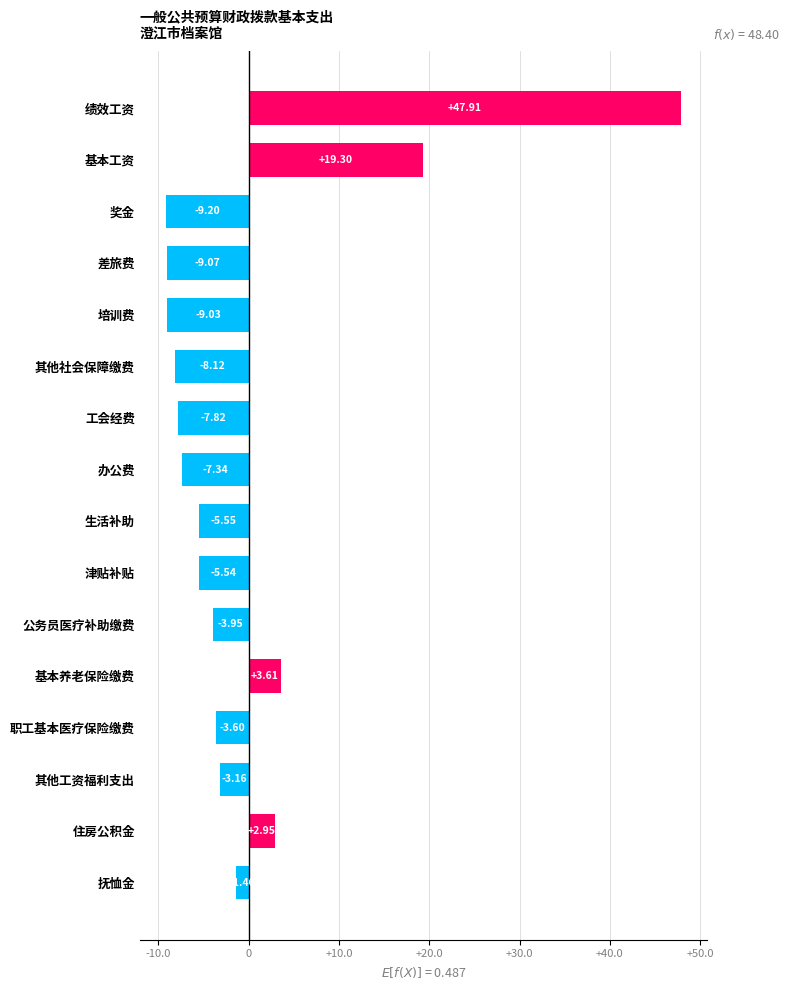

List the labels in order of value, smallest first.

奖金, 差旅费, 培训费, 其他社会保障缴费, 工会经费, 办公费, 生活补助, 津贴补贴, 公务员医疗补助缴费, 职工基本医疗保险缴费, 其他工资福利支出, 抚恤金, 住房公积金, 基本养老保险缴费, 基本工资, 绩效工资